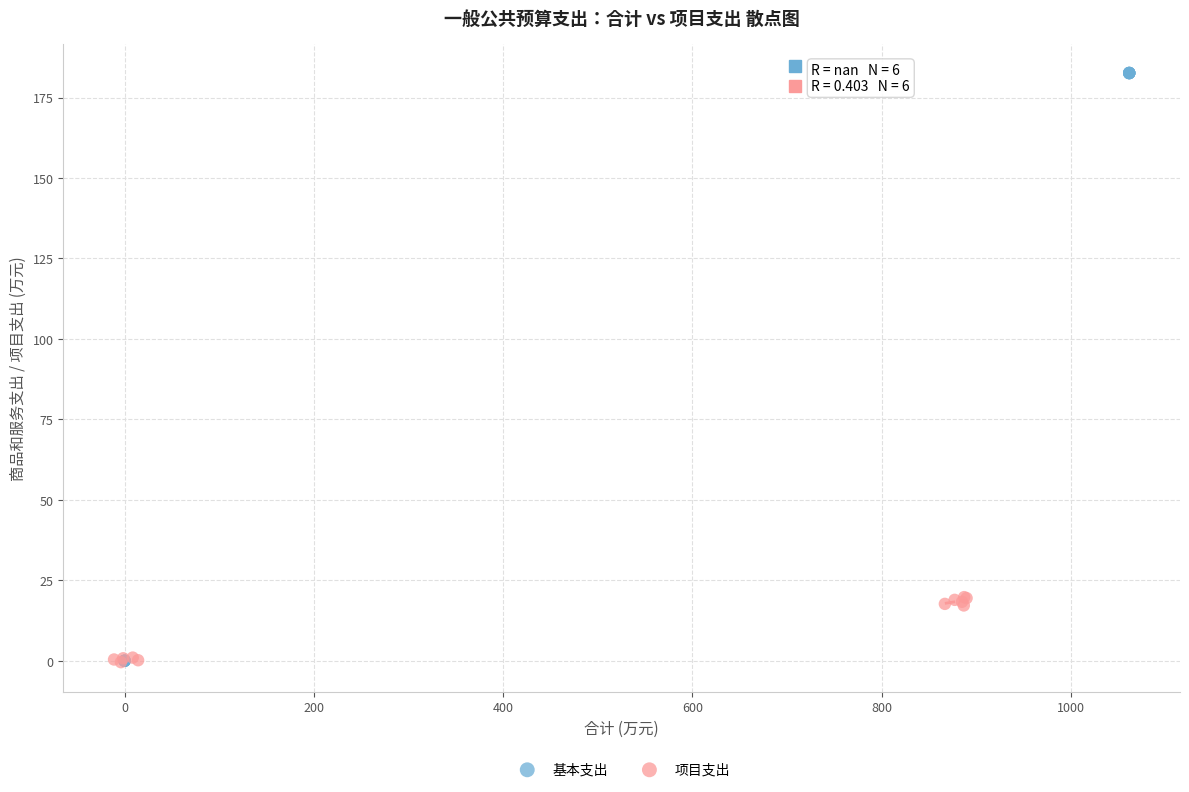

What are all the series names shown in the legend?

基本支出, 项目支出